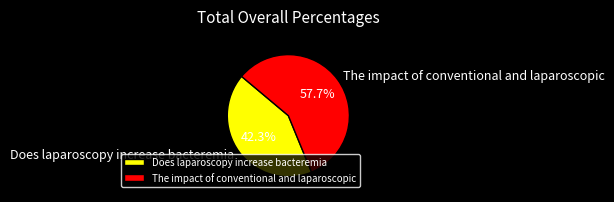

What is the total percentage of Does laparoscopy increase bacteremia and The impact of conventional and laparoscopic?

100.0%